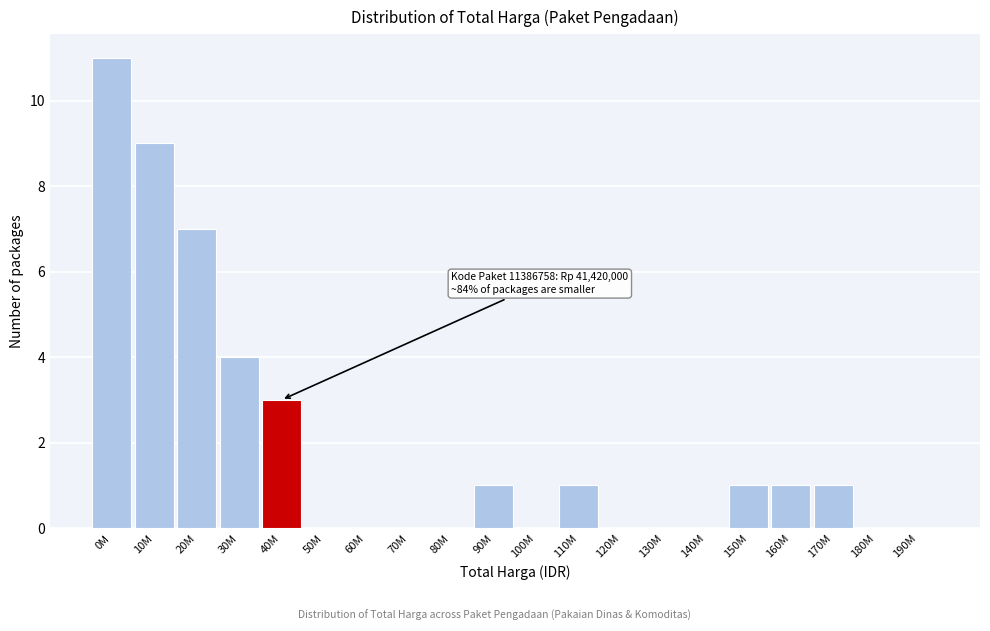

Reading right to left, transcribe all the data shown in this chart.

190M=0	180M=0	170M=1	160M=1	150M=1	140M=0	130M=0	120M=0	110M=1	100M=0	90M=1	80M=0	70M=0	60M=0	50M=0	40M=3	30M=4	20M=7	10M=9	0M=11